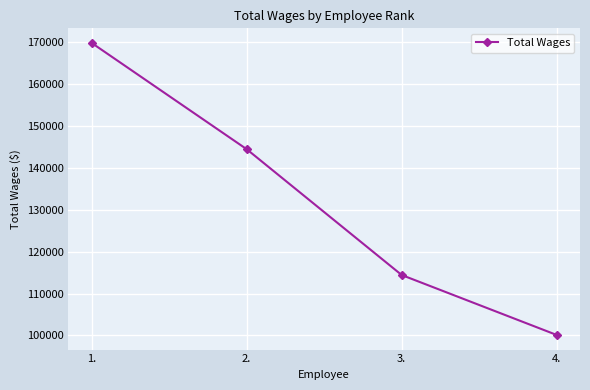

At which category does the chart reach its peak across all series?

1.